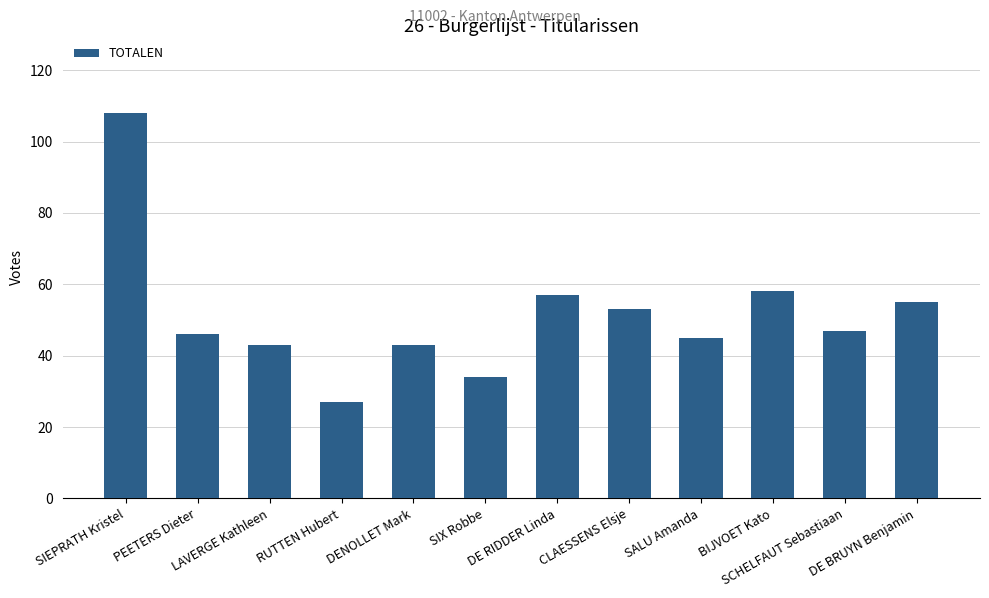

What is the minimum value shown in the chart?

27